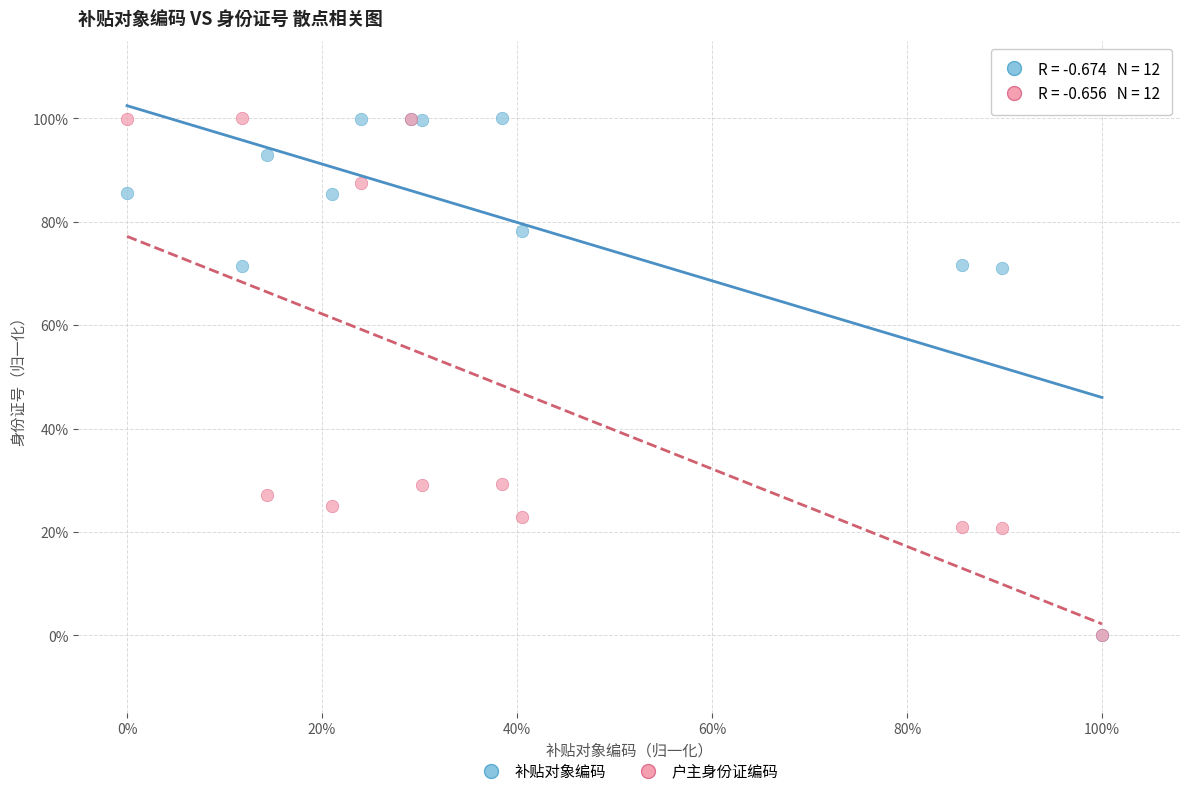

What are all the series names shown in the legend?

补贴对象编码, 户主身份证编码